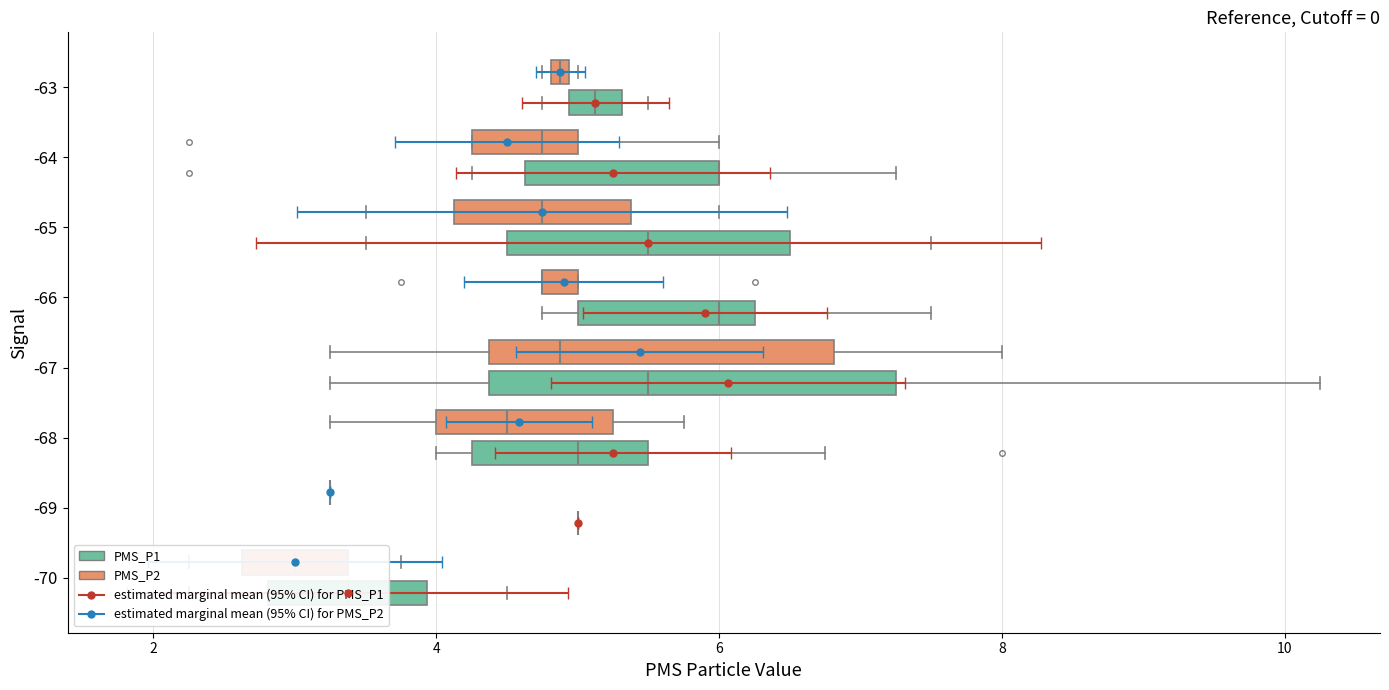

Does the chart contain any negative values?

No